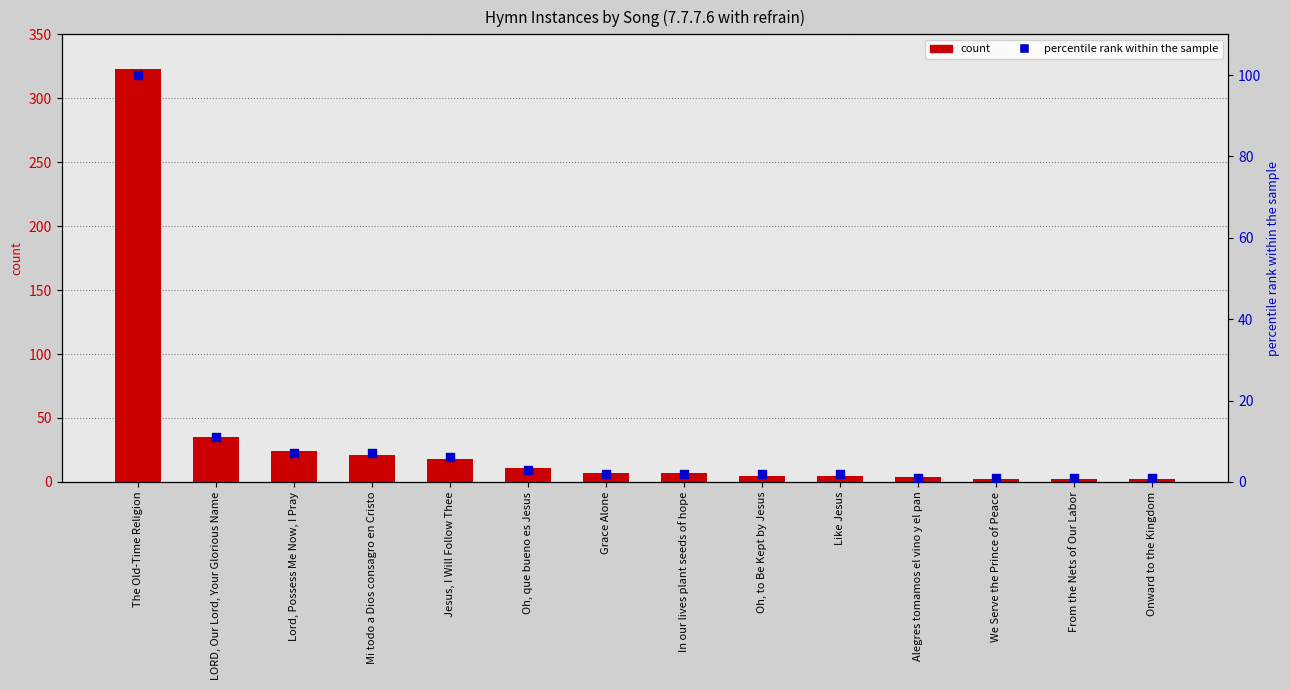

Which series contains the lowest Y value?

percentile rank within the sample